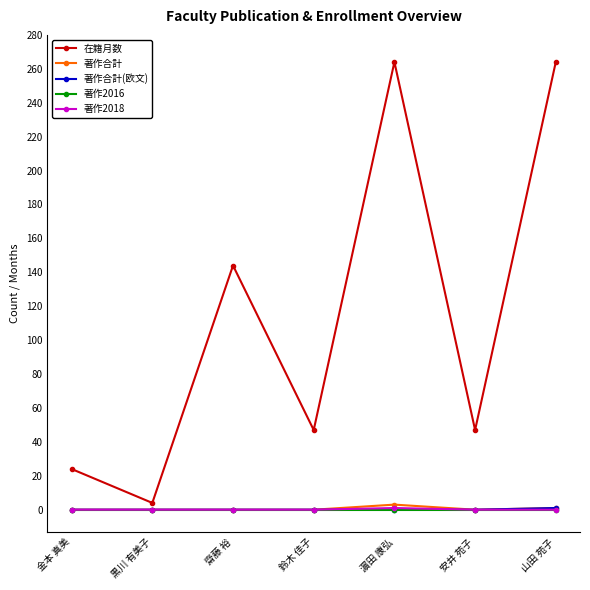

Count the number of data series in this chart.

5